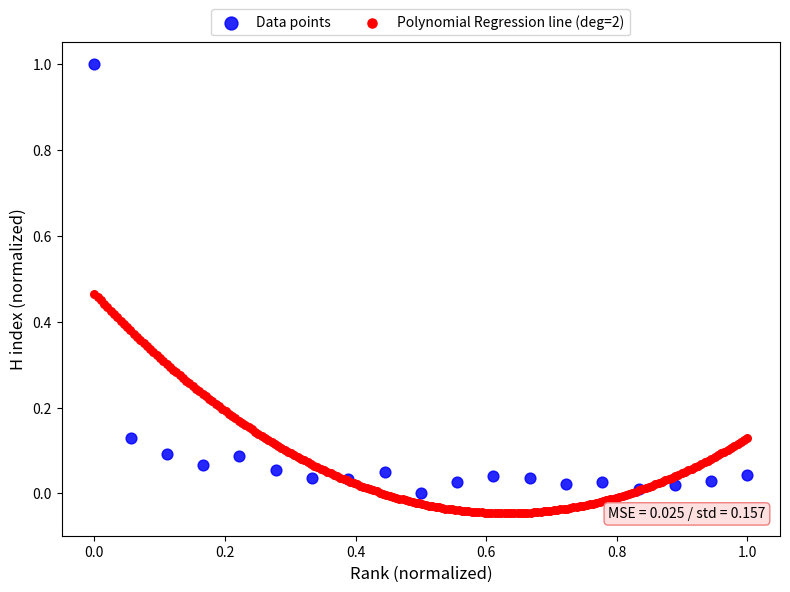

Which series contains the lowest Y value?

Polynomial Regression line (deg=2)